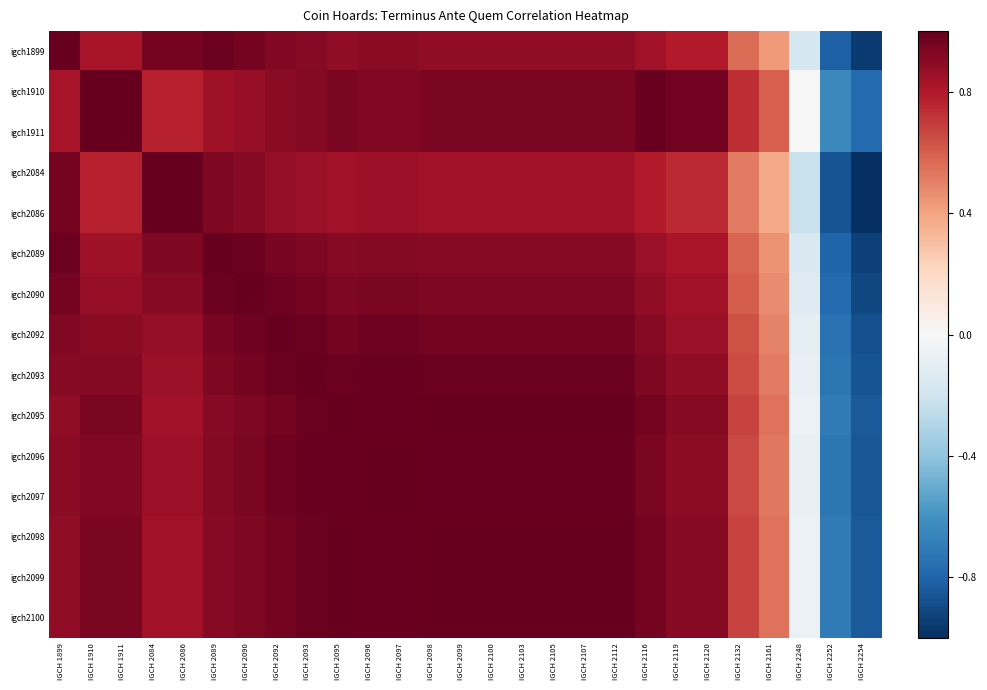

Which has a higher value, IGCH 1910 or IGCH 2099?

IGCH 2099